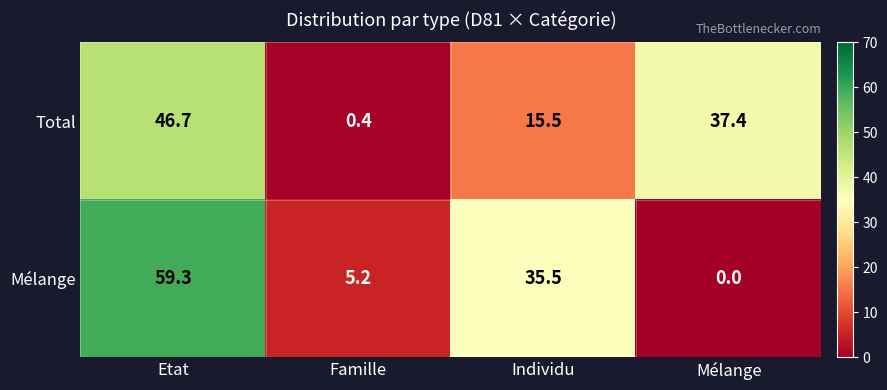

Reading right to left, list all the values displayed in this chart.

Total: Mélange=37.4	Individu=15.5	Famille=0.4	Etat=46.7
Mélange: Mélange=0.0	Individu=35.5	Famille=5.2	Etat=59.3